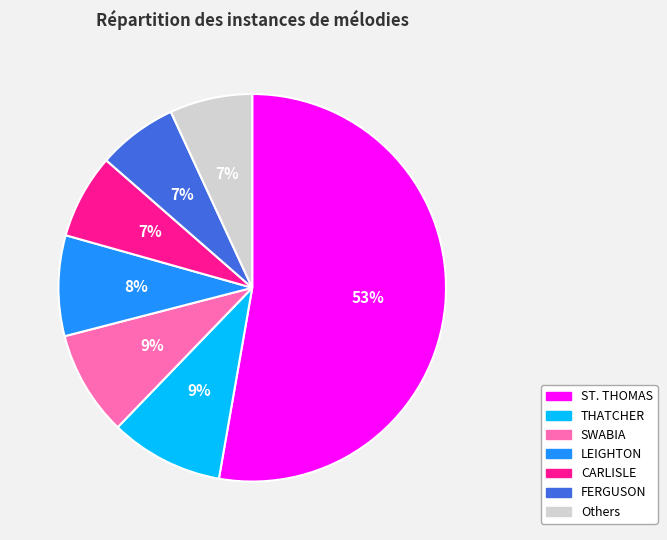

What is the largest slice in the pie chart?

ST. THOMAS